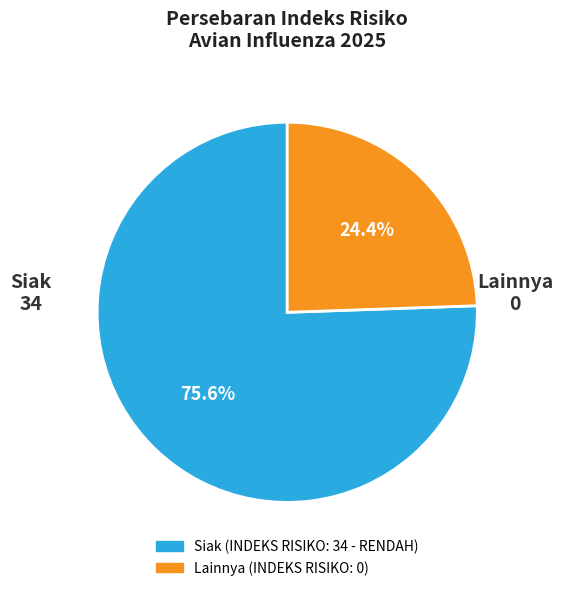

Is there a majority slice in this chart?

Yes